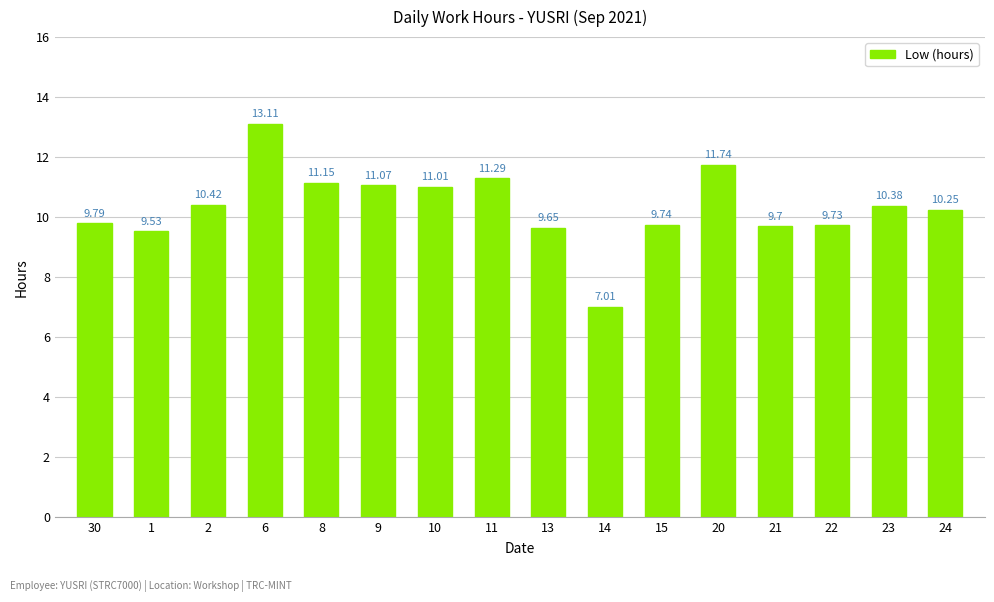

At which label does the data first exceed 10?

2